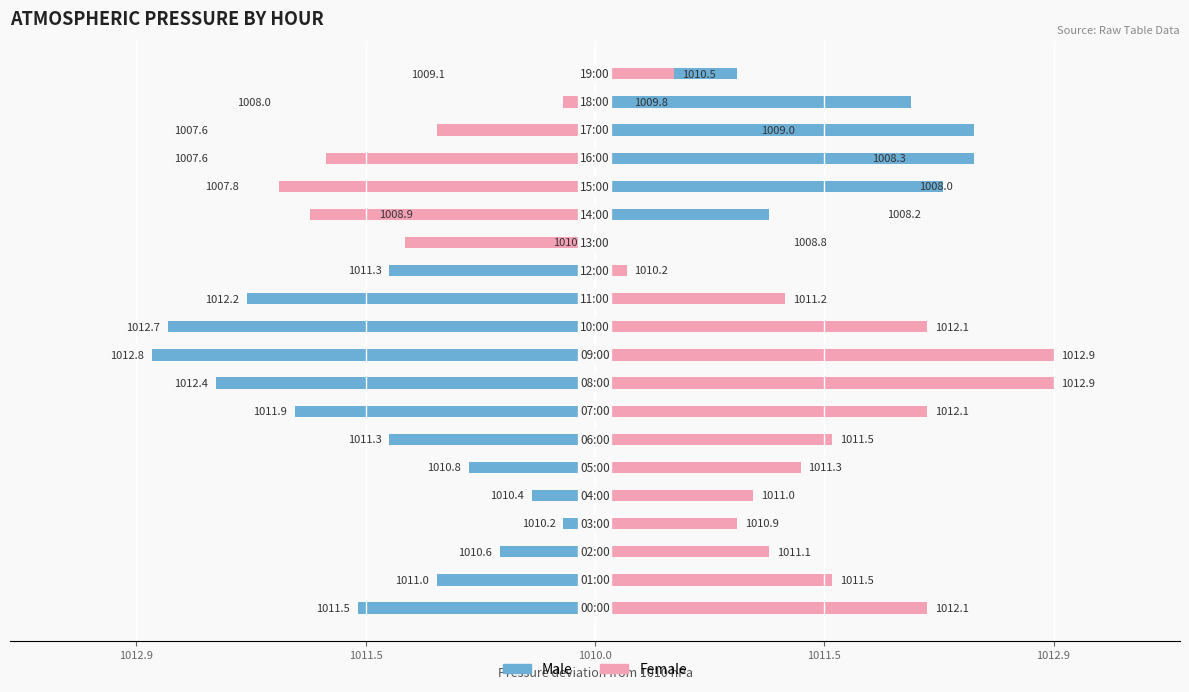

Which series has the largest range (max minus min)?

Male